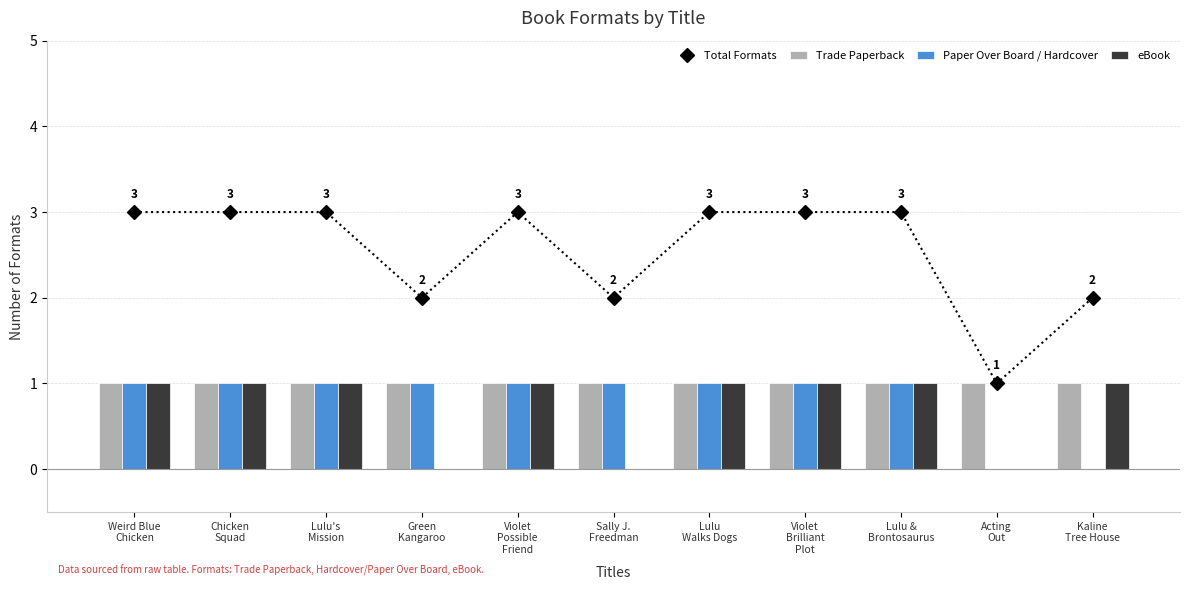

Between Weird Blue
Chicken and Kaline
Tree House, which series saw the biggest shift?

Total Formats